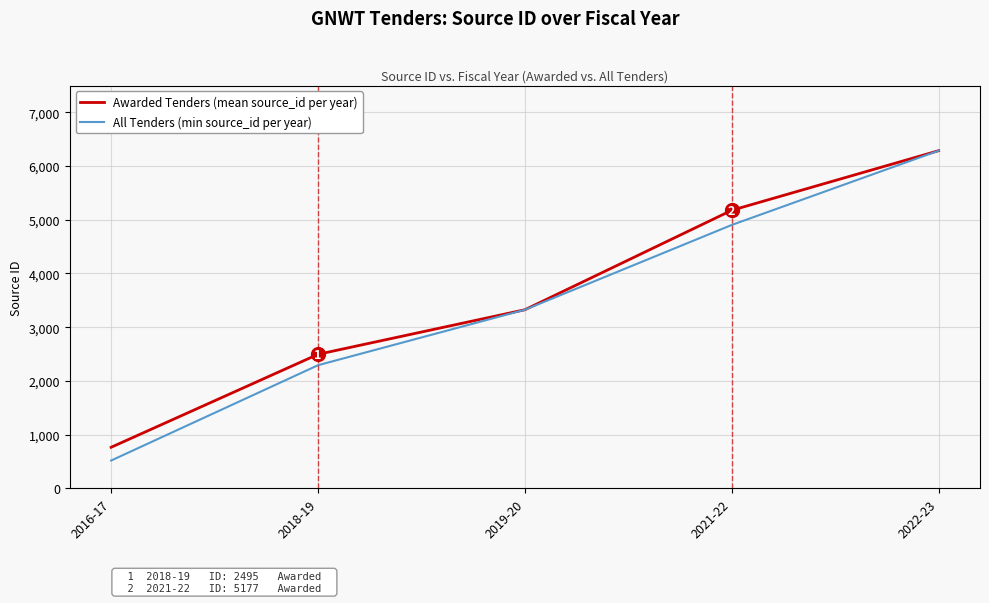

How many lines are shown in the chart?

2